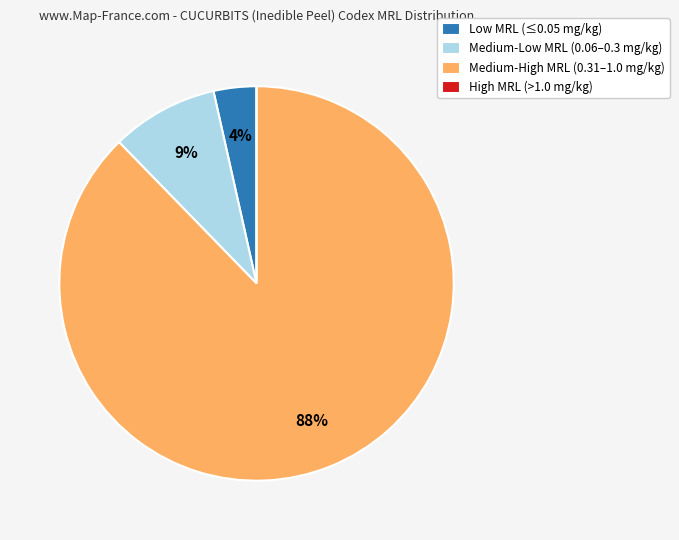

What is the ratio of the value at Low MRL (≤0.05 mg/kg) to the value at Medium-Low MRL (0.06–0.3 mg/kg)?

0.4